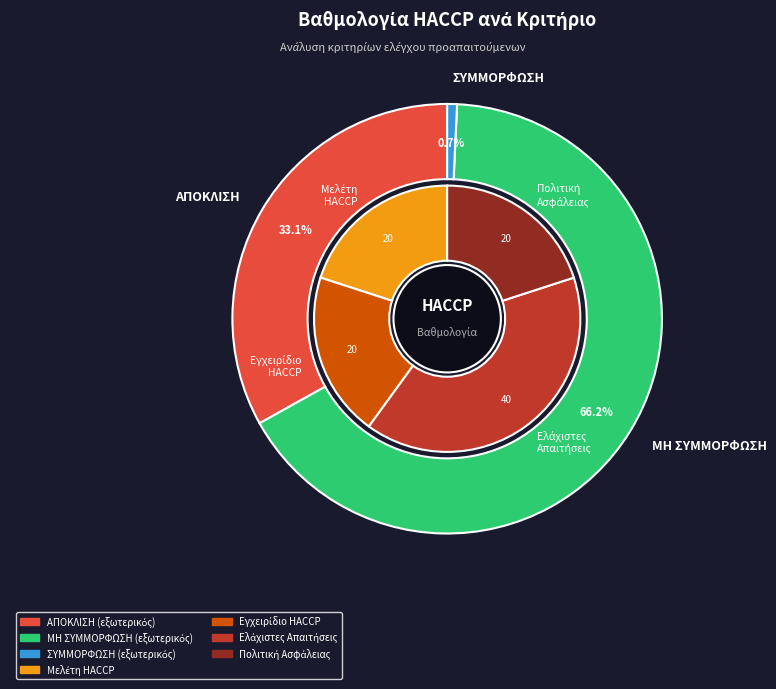

What is the largest slice in the pie chart?

Ελάχιστες απαιτήσεις